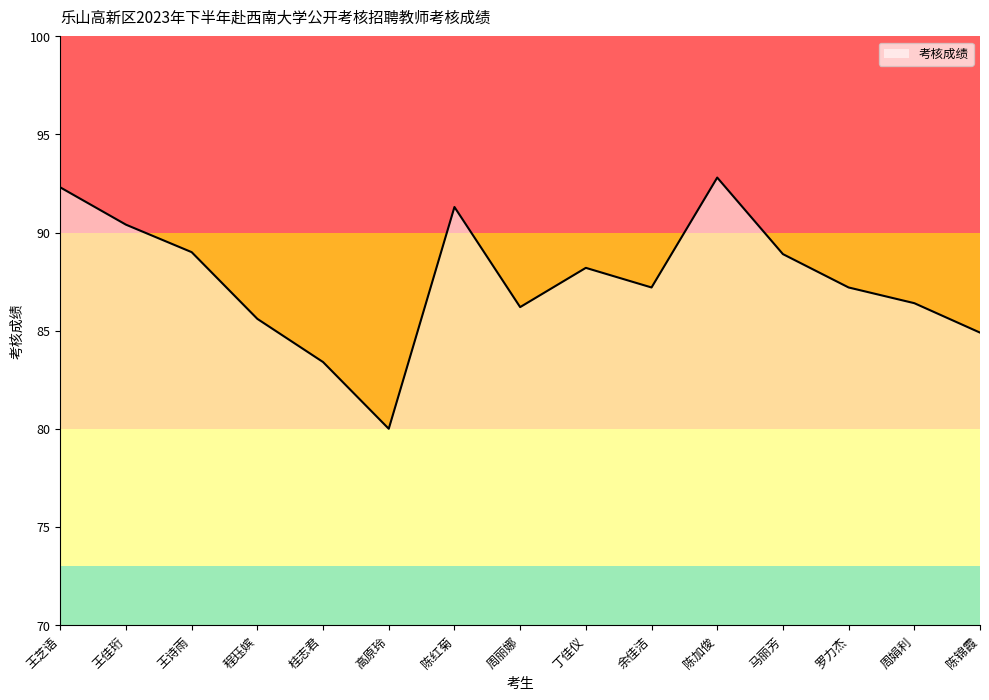

The chart shows a value of 37.4 at 高原玲. True or false?

False